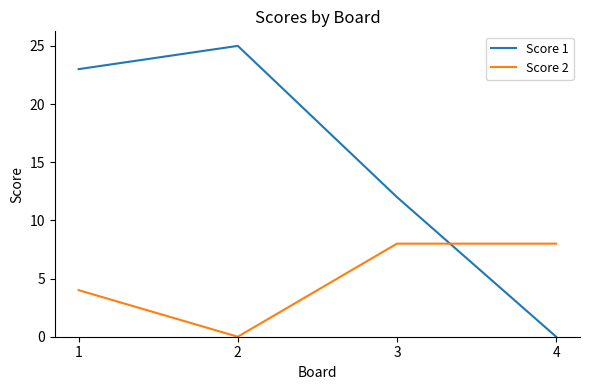

After their last crossing, which series has the higher values: Score 2 or Score 1?

Score 2